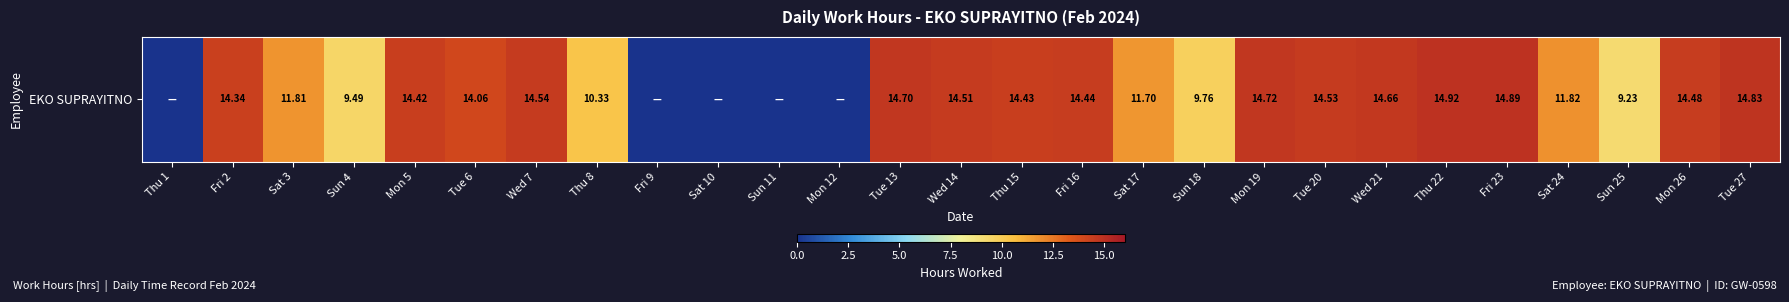

Which label corresponds to the smallest value in the chart?

Thu 1